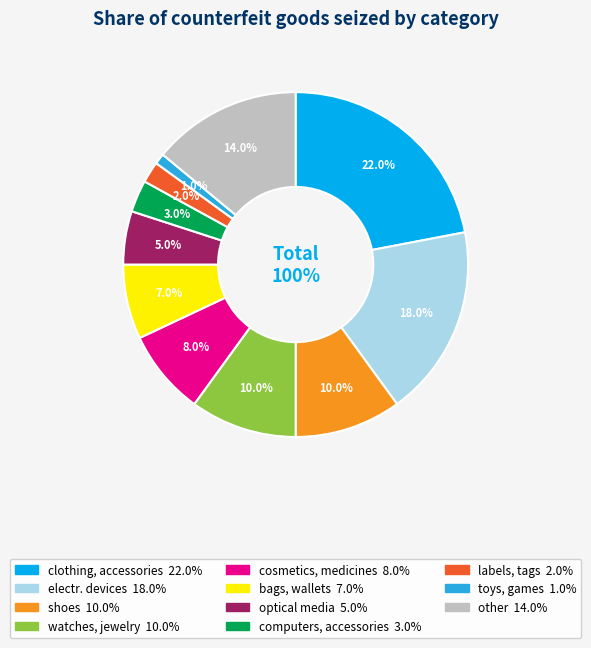

True or false: watches, jewelry accounts for 4% of the total.

False